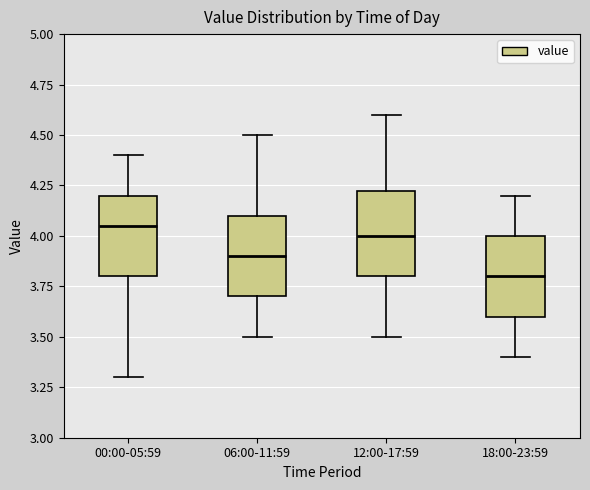

Reading left to right, read every box against the y-axis: the position of its median line, the range the box covers, and the ends of its whiskers. The values are not printed on the chart, so give them approximately, as read against the axis.

00:00-05:59: median 4.05, box 3.80 to 4.20, whiskers 3.30 to 4.40
06:00-11:59: median 3.90, box 3.70 to 4.10, whiskers 3.50 to 4.50
12:00-17:59: median 4.00, box 3.80 to 4.25, whiskers 3.50 to 4.60
18:00-23:59: median 3.80, box 3.60 to 4.00, whiskers 3.40 to 4.20